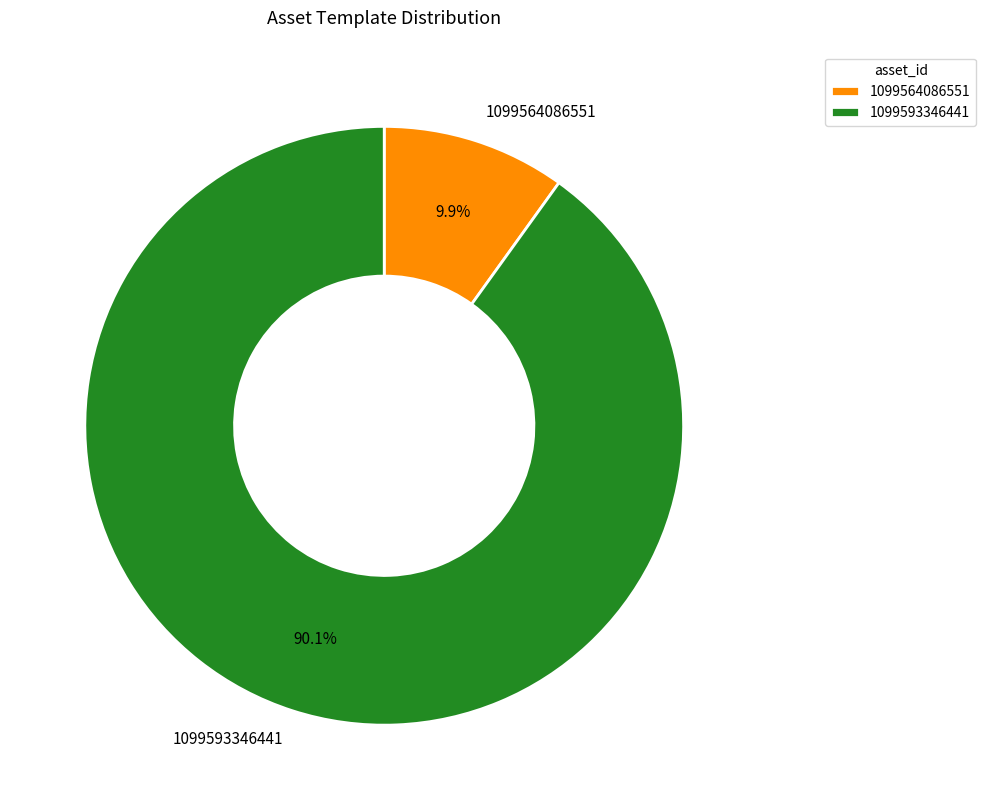

What percentage do 1099564086551 and 1099593346441 together represent?

100.0%